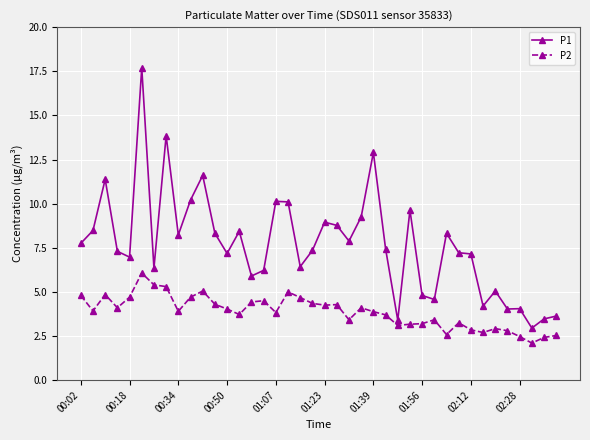

Which series has the largest range (max minus min)?

P1